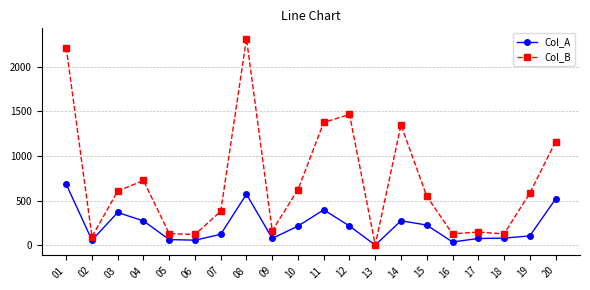

What is the difference between the Col_B values at 02 and 14?

1250